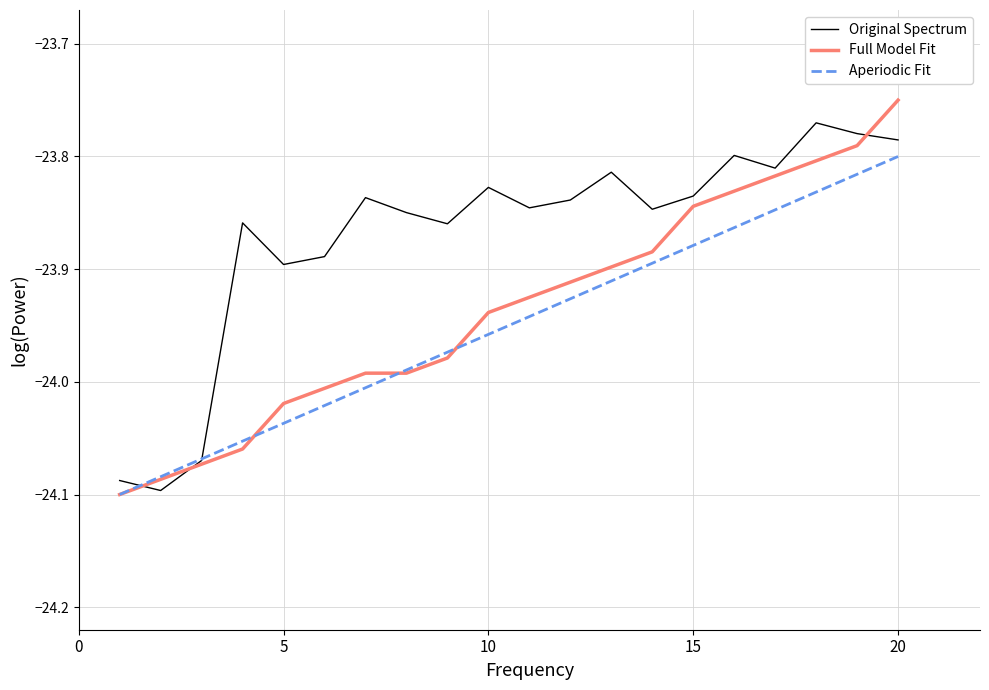

Rank the series by their maximum value, from lowest to highest.

Aperiodic Fit, Original Spectrum, Full Model Fit